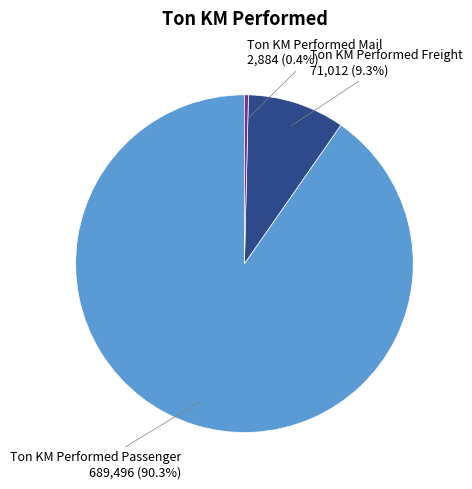

The Ton KM Performed Mail slice represents 0% of the pie. True or false?

True